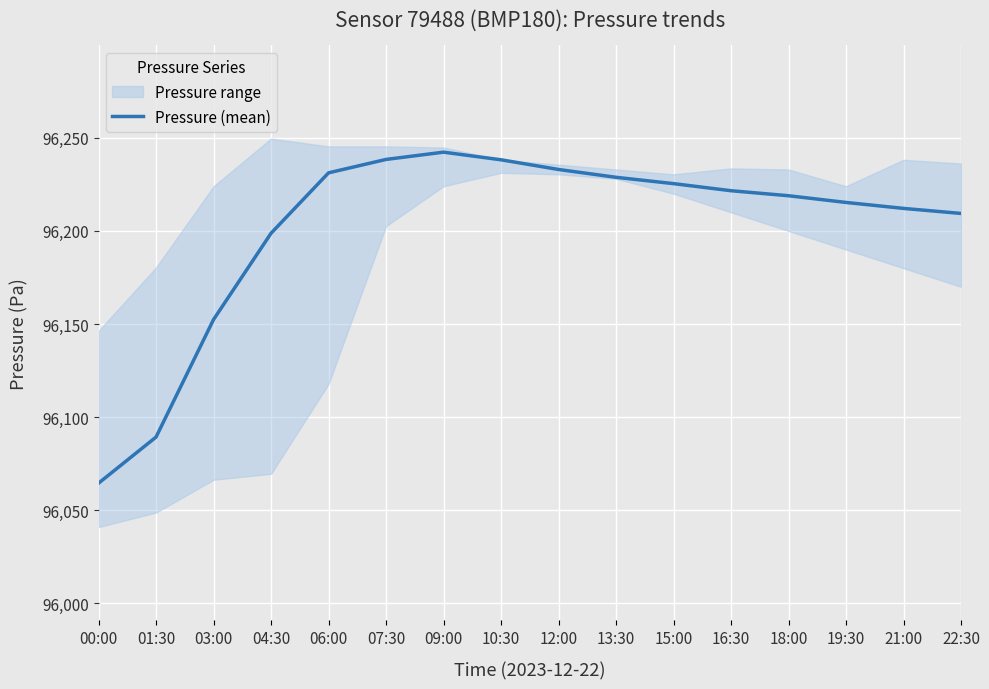

Is this an area chart (filled region under the line)?

No